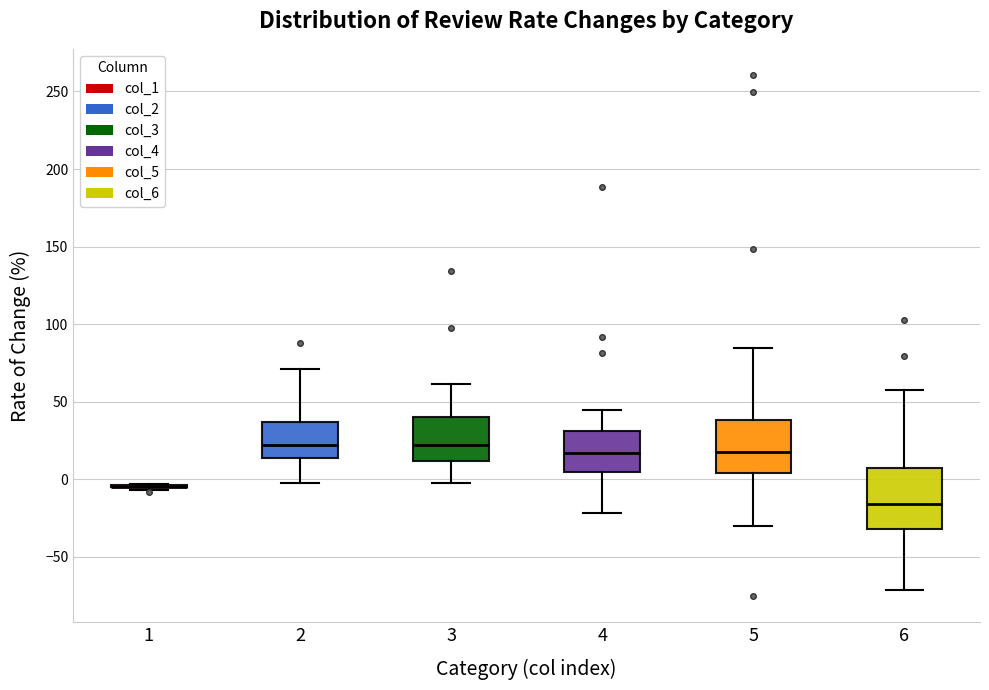

Reading left to right, transcribe this box plot: for each box, give where its median line is, the range the box spans, and where its two whiskers end, as read against the y-axis. The values are not printed on the chart, so give them approximately, as read against the axis.

1: box collapsed to a line at -5, whiskers -5 to -5
2: median 20, box 15 to 35, whiskers 0 to 70
3: median 20, box 10 to 40, whiskers 0 to 60
4: median 15, box 5 to 30, whiskers -20 to 45
5: median 20, box 5 to 40, whiskers -30 to 85
6: median -15, box -30 to 5, whiskers -70 to 60